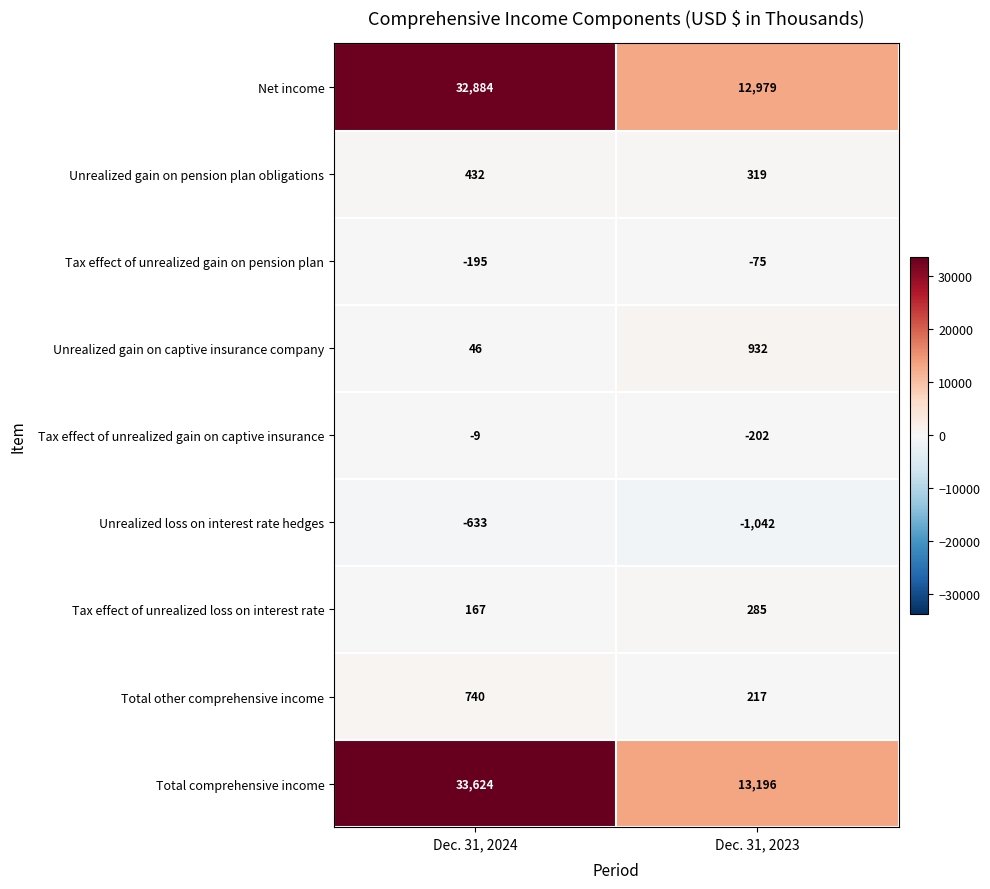

What is the sum of the Unrealized gain on captive insurance company values at Dec. 31, 2023 and Dec. 31, 2024?

978